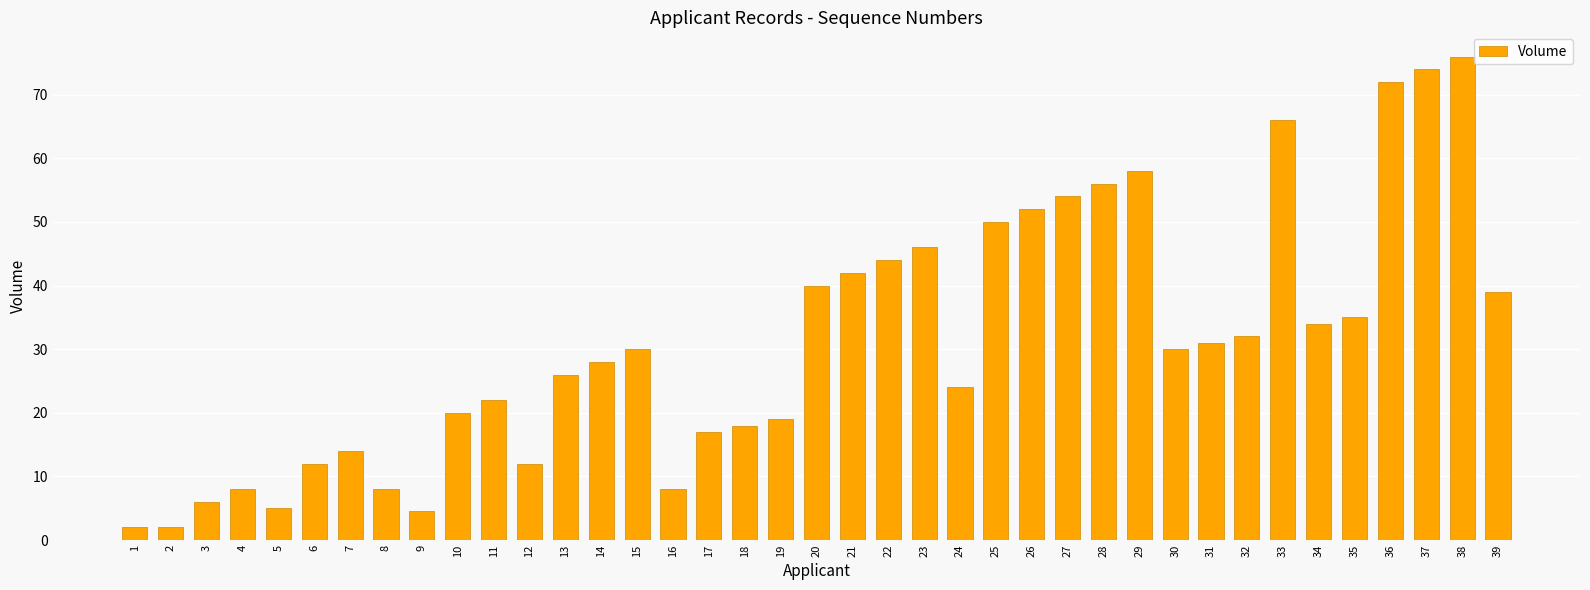

Is it true that the value at 28 is 56.0?

True